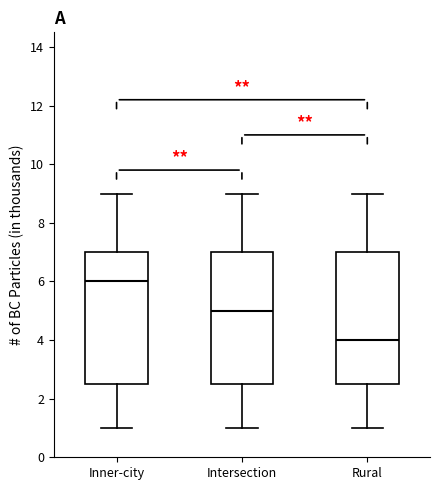

Reading left to right, read every box against the y-axis: the position of its median line, the range the box covers, and the ends of its whiskers. The values are not printed on the chart, so give them approximately, as read against the axis.

Inner-city: median 6.0, box 2.6 to 7.0, whiskers 1.0 to 9.0
Intersection: median 5.0, box 2.6 to 7.0, whiskers 1.0 to 9.0
Rural: median 4.0, box 2.6 to 7.0, whiskers 1.0 to 9.0